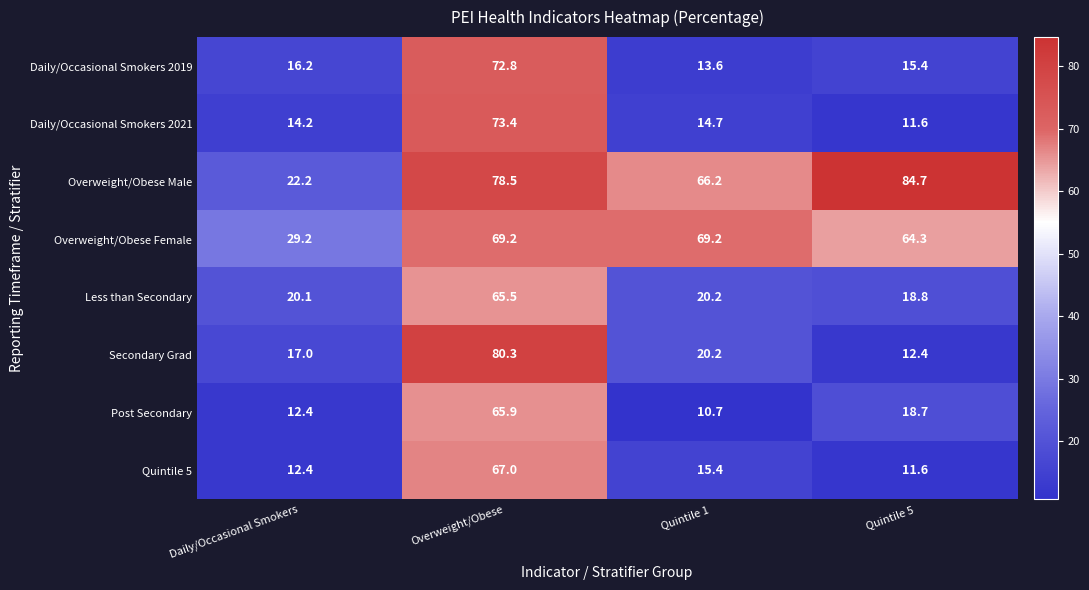

Which series has the largest range (max minus min)?

Secondary Grad